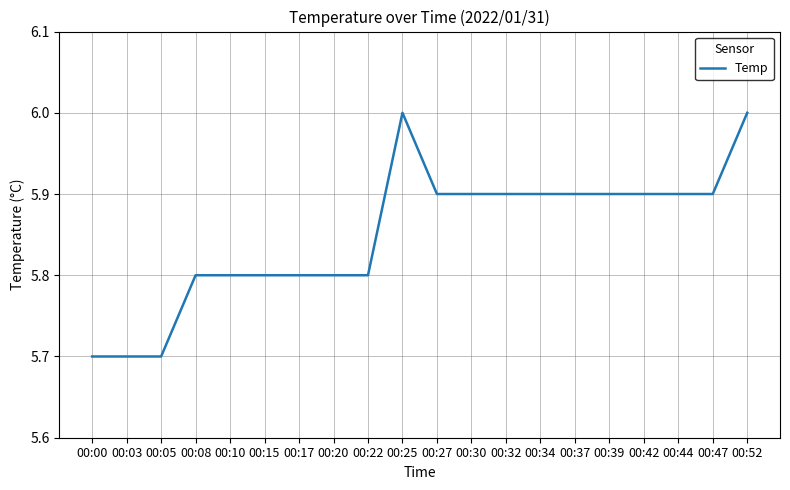

What is the difference between the values at 00:08 and 00:34?

0.1